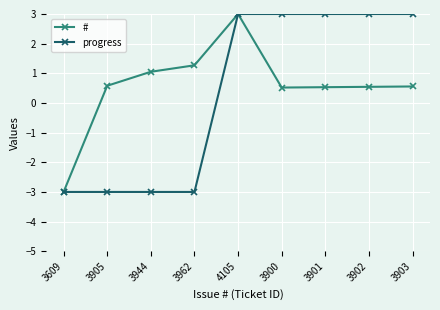

Which category has the lowest value in the # series?

3609